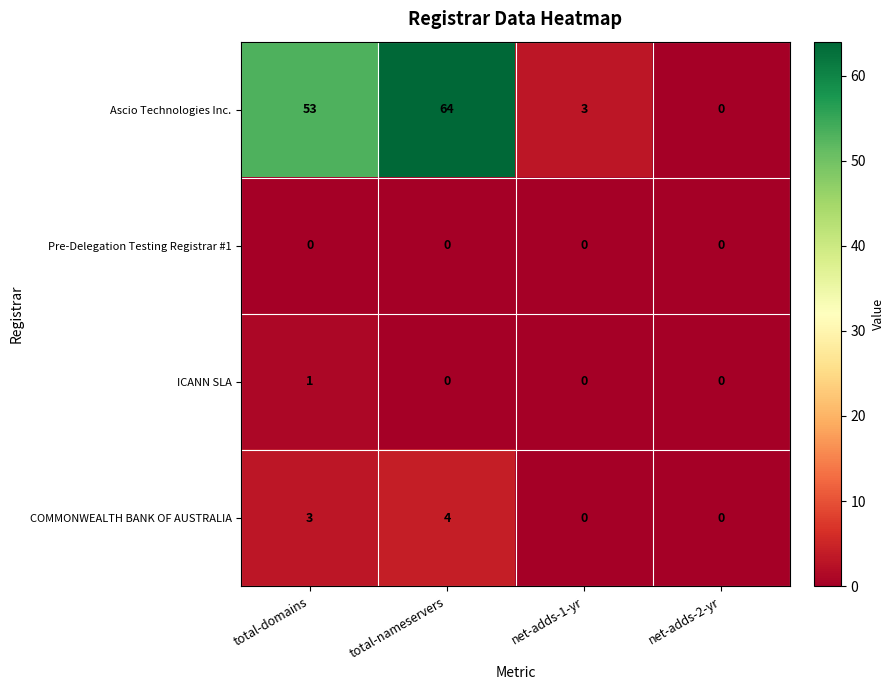

At total-domains, list the series in order from smallest to largest.

Pre-Delegation Testing Registrar #1, ICANN SLA, COMMONWEALTH BANK OF AUSTRALIA, Ascio Technologies Inc.